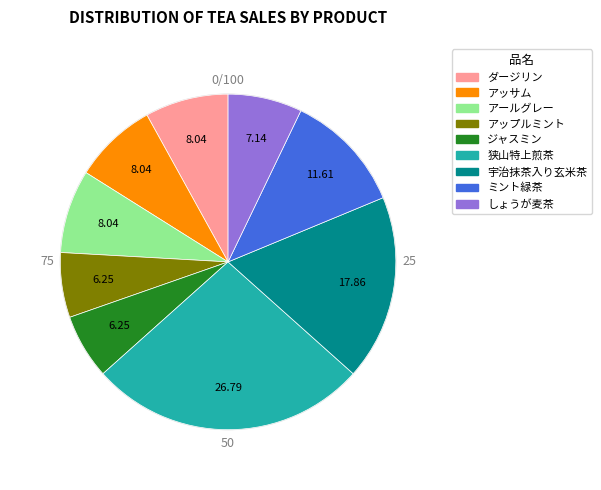

Which has a higher value, 宇治抹茶入り玄米茶 or アッサム?

宇治抹茶入り玄米茶